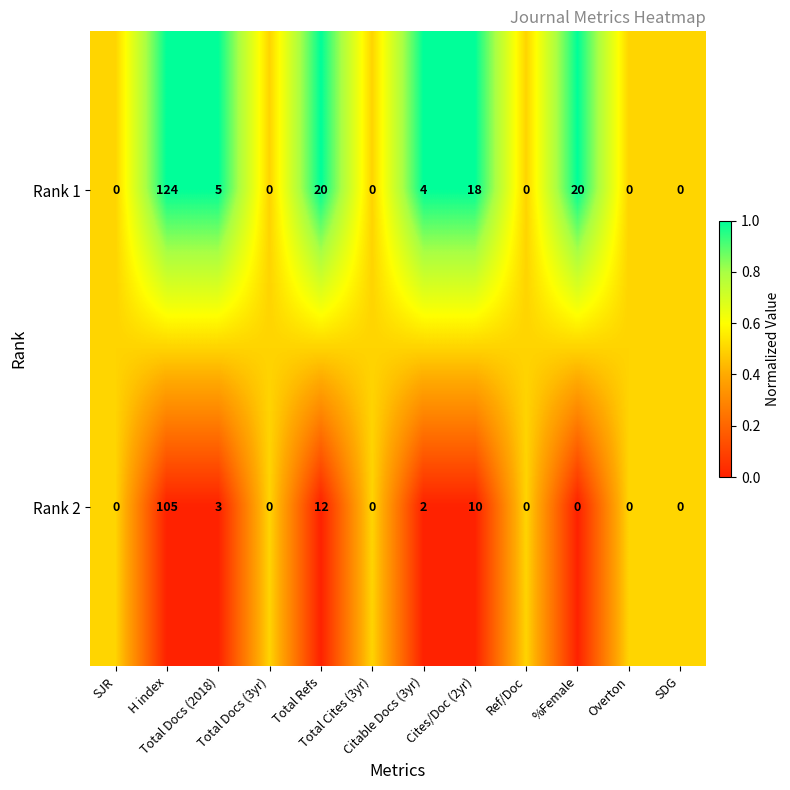

Which series has the largest total across all categories?

Rank 1